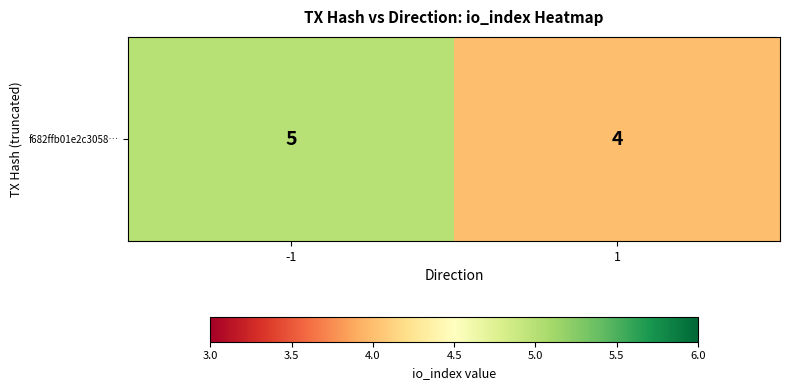

Reading left to right, extract all data points from this chart.

5	4